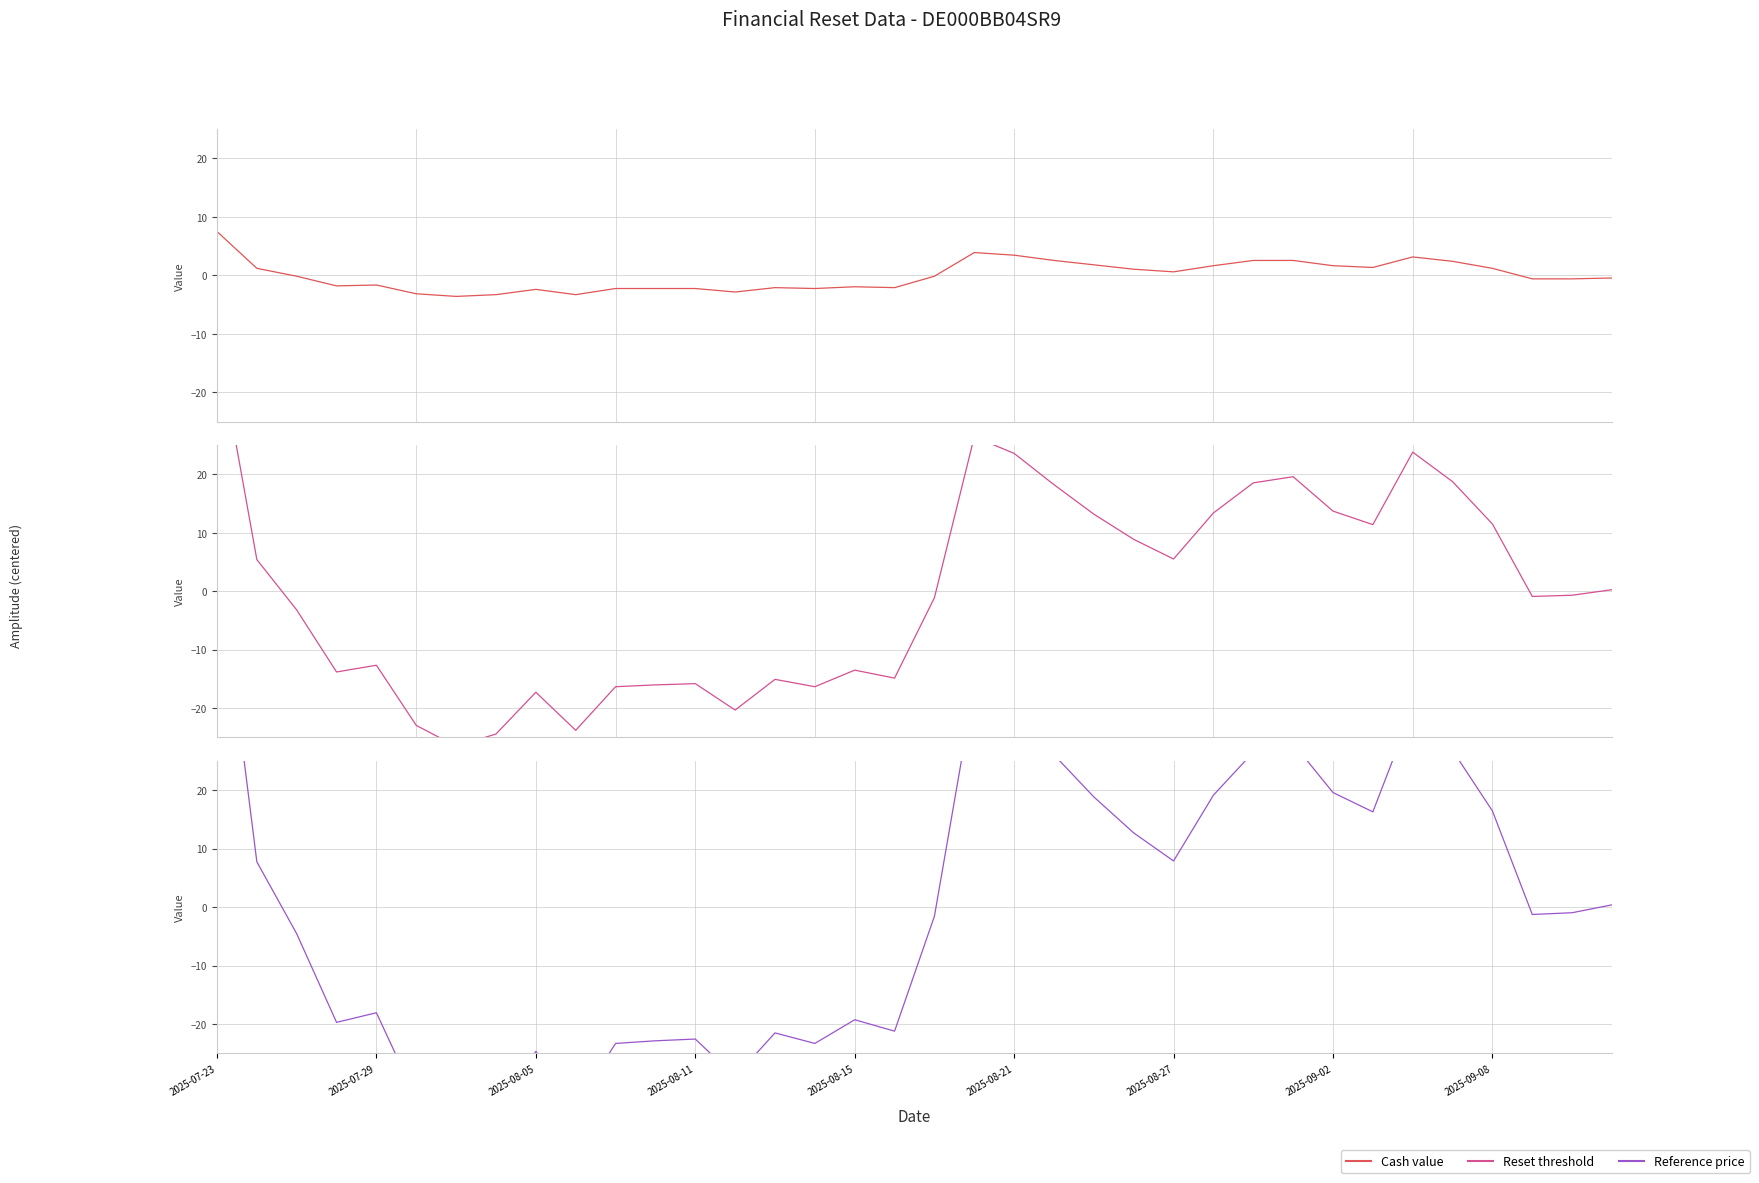

True or false: Reset threshold has a value of 23.6 at 2025-08-21.

True